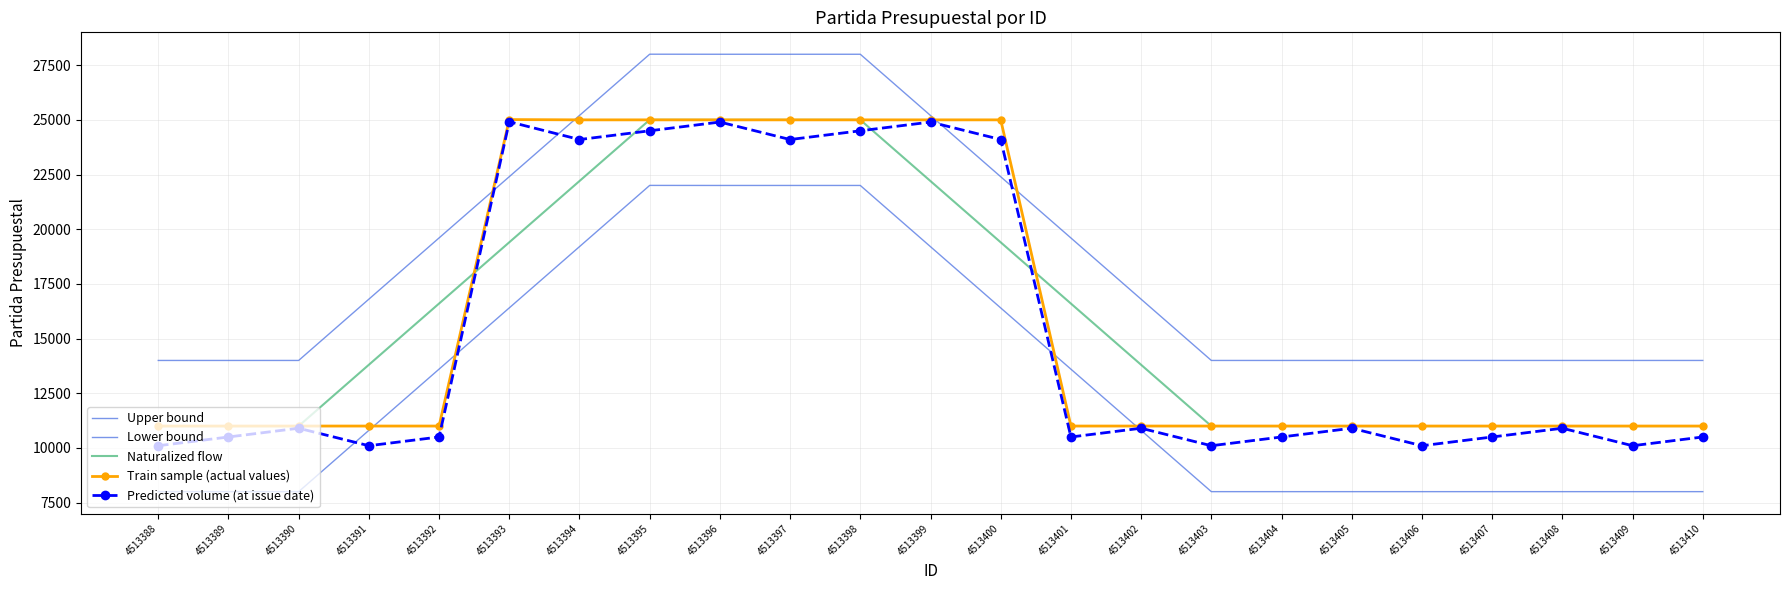

Which series changed the most between 4513390 and 4513404?

Predicted volume (at issue date)